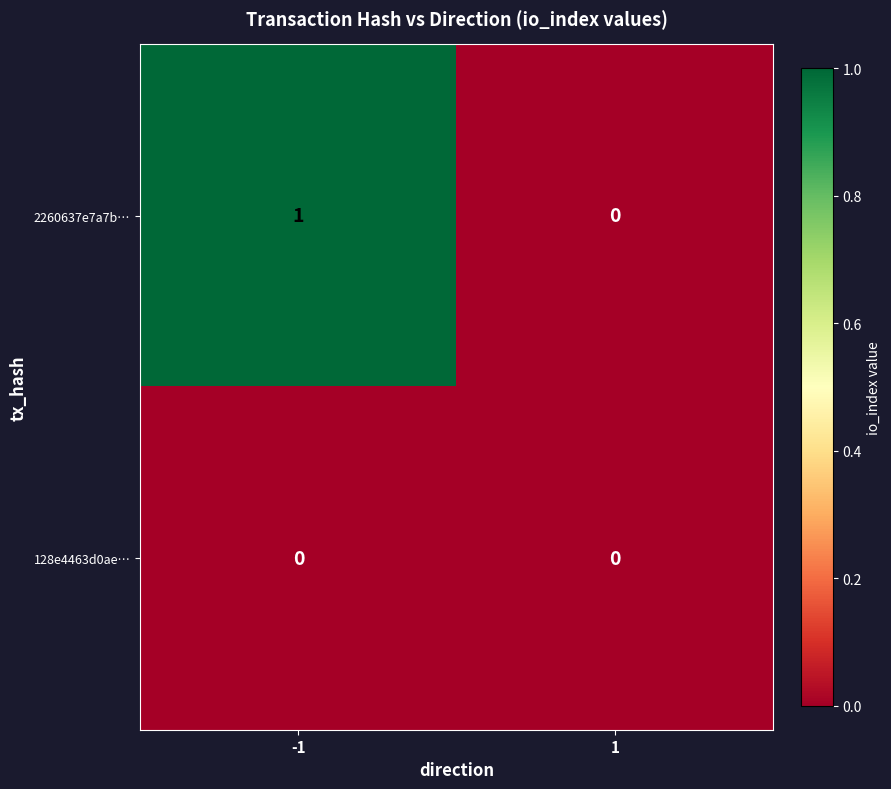

How many distinct data groups are displayed?

2